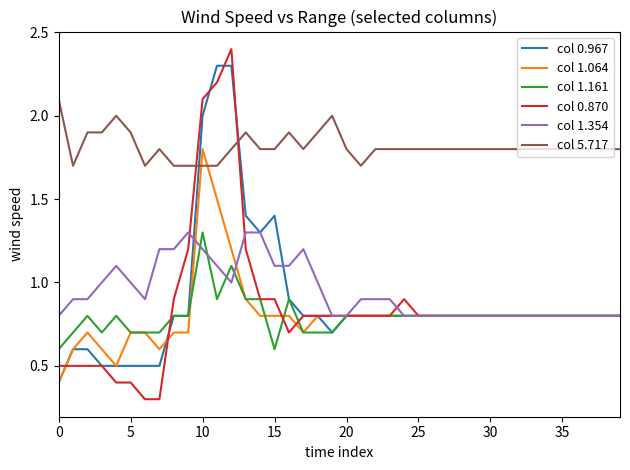

What is the average value of the col 1.354 series?

0.9